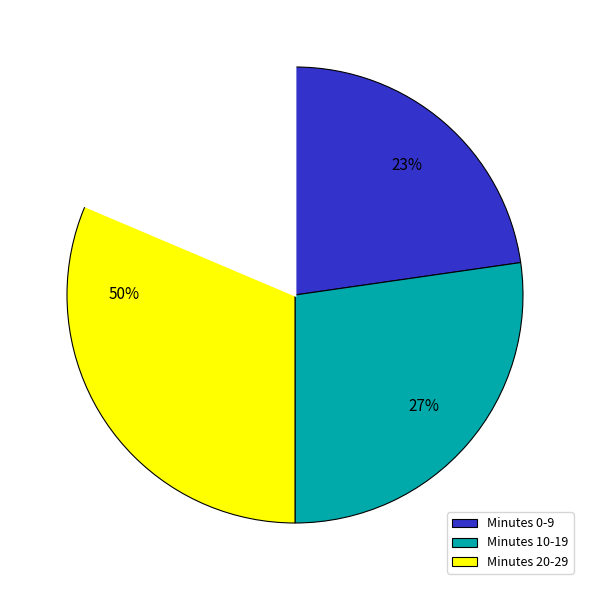

True or false: Minute 1 accounts for 6% of the total.

False